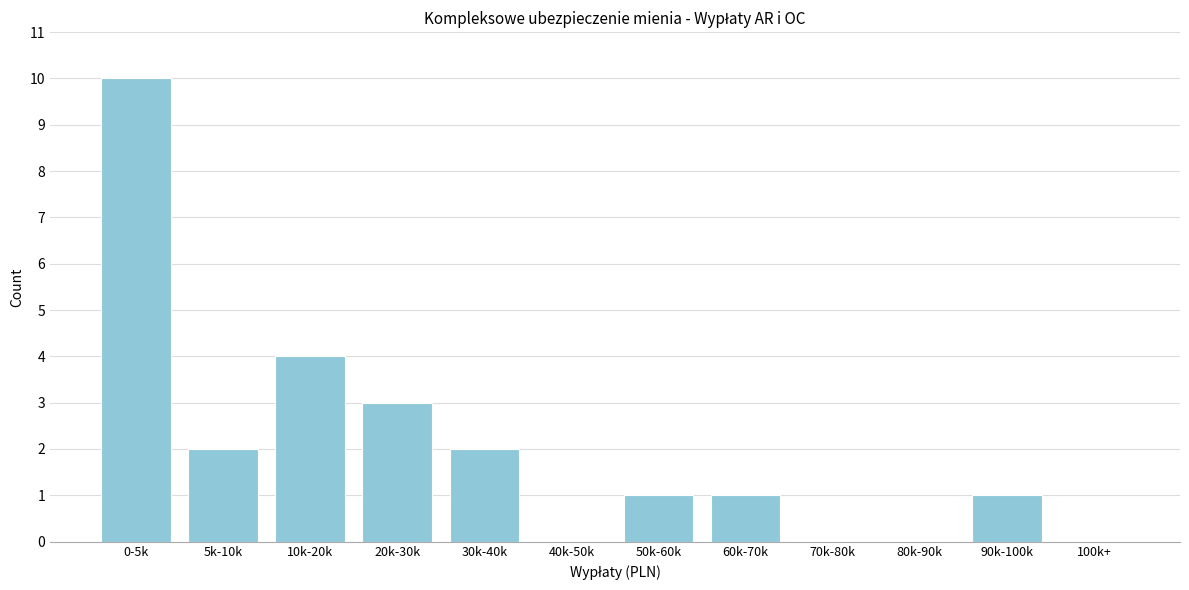

Reading left to right, extract all data points from this chart.

0-5k=10	5k-10k=2	10k-20k=4	20k-30k=3	30k-40k=2	40k-50k=0	50k-60k=1	60k-70k=1	70k-80k=0	80k-90k=0	90k-100k=1	100k+=0